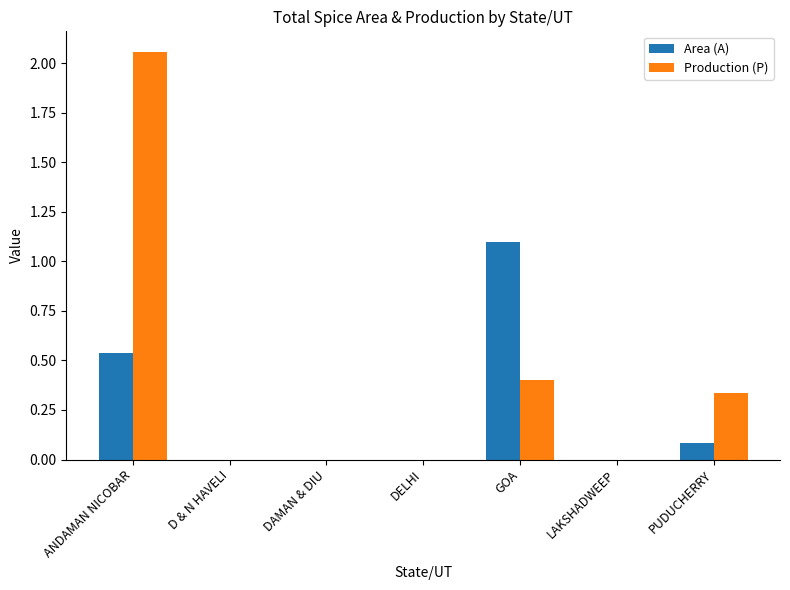

Is it true that Production (P) equals 0.1 at GOA?

False